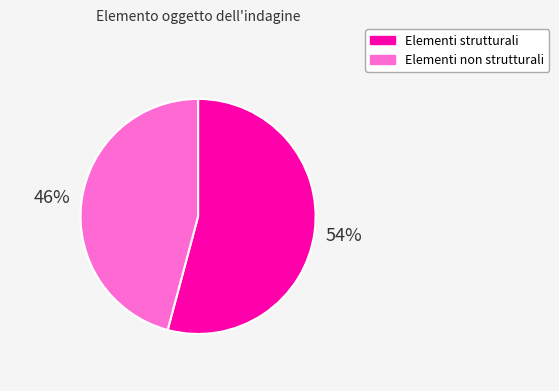

To the nearest percent, what is the difference between the largest and smallest slice percentages?

8%